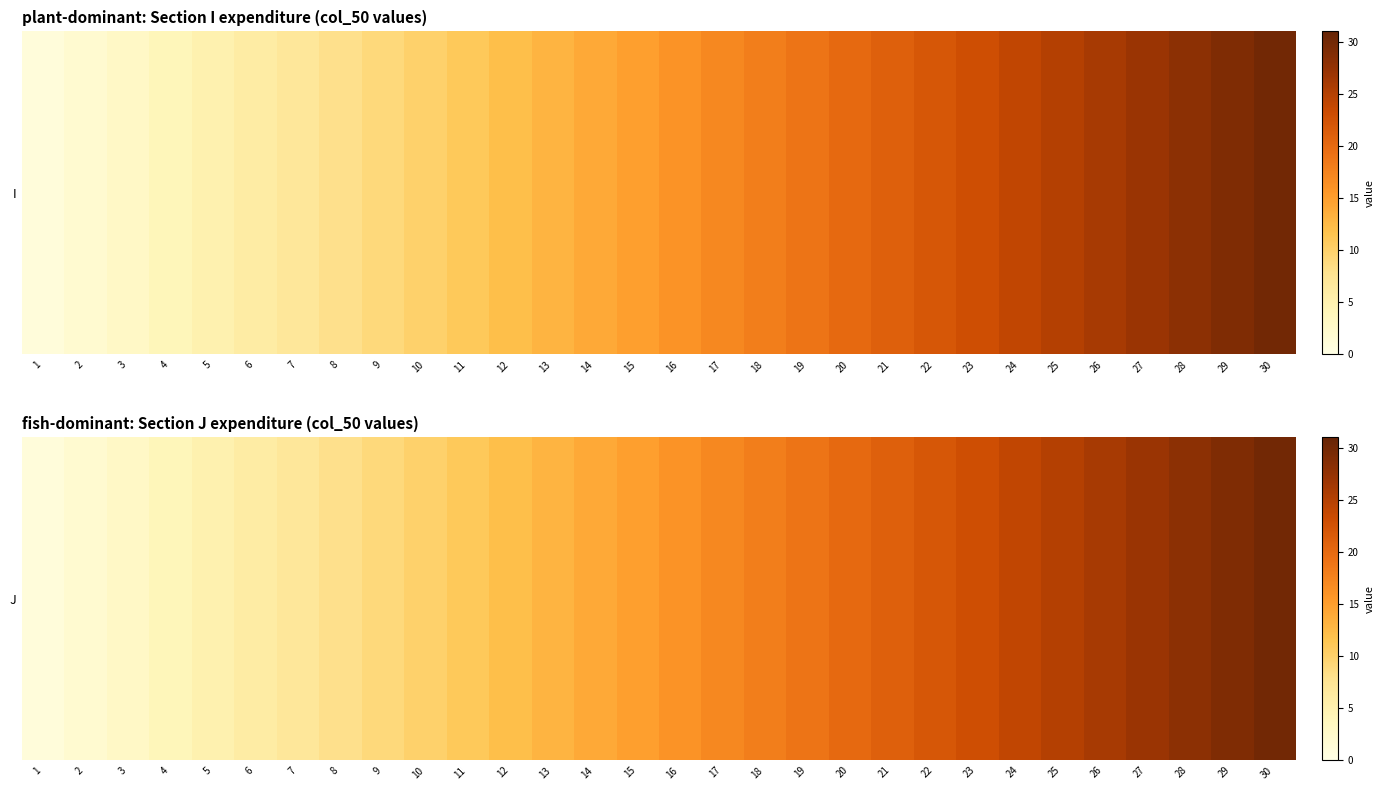

List the labels in order of value, largest first.

30, 29, 28, 27, 26, 25, 24, 23, 22, 21, 20, 19, 18, 17, 16, 15, 14, 13, 12, 11, 10, 9, 8, 7, 6, 5, 4, 3, 2, 1